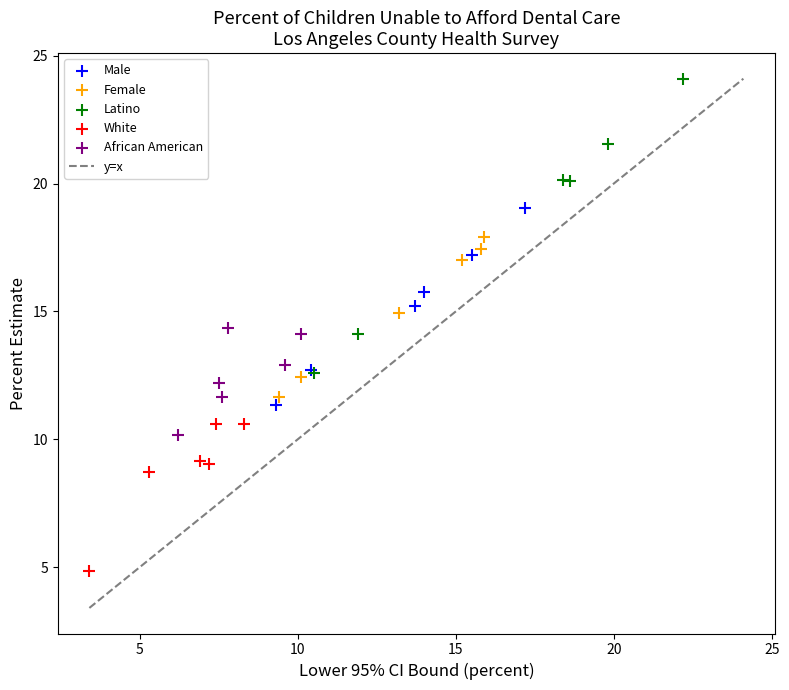

Which series reaches the maximum Y coordinate?

Latino